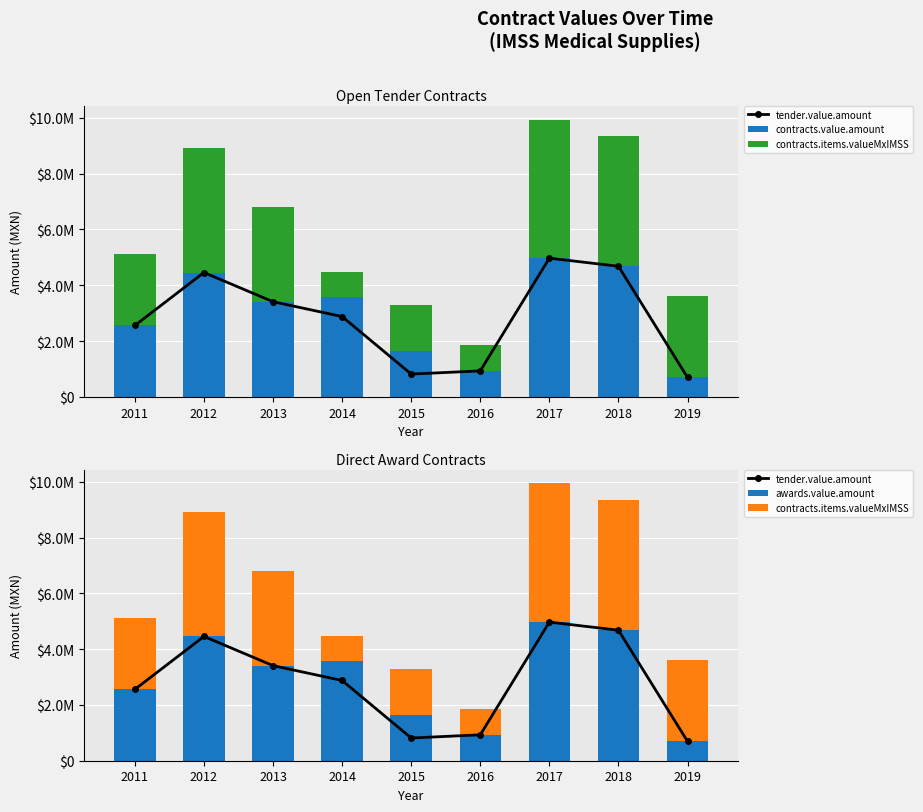

What is the maximum value shown in the chart?

4970263.1